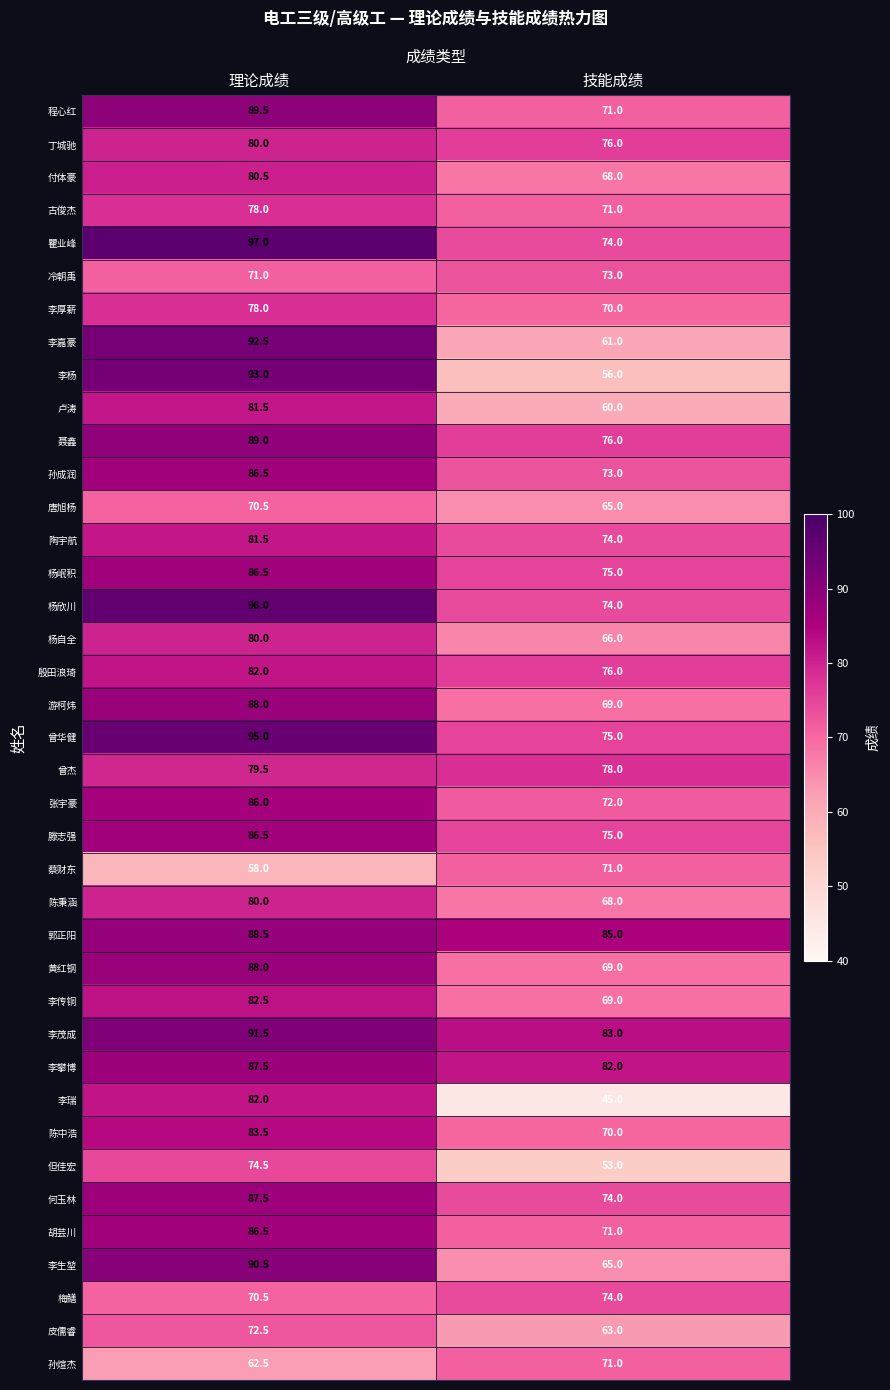

What is the difference between the 孙煊杰 values at 技能成绩 and 理论成绩?

8.5